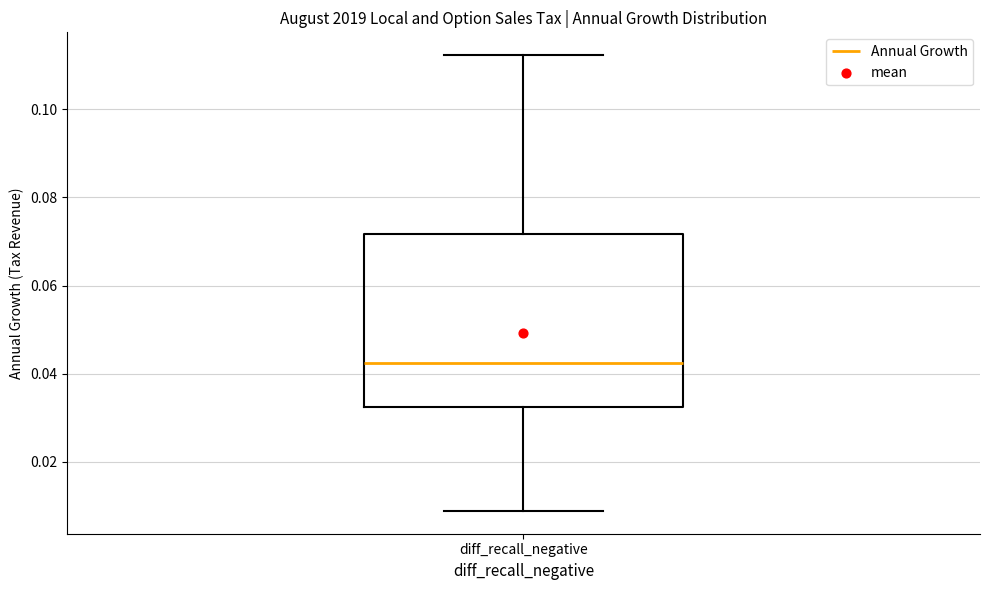

Where is the upper edge of the box for diff_recall_negative on the y-axis? The values are not printed on the chart, so give them approximately, as read against the axis.

0.072